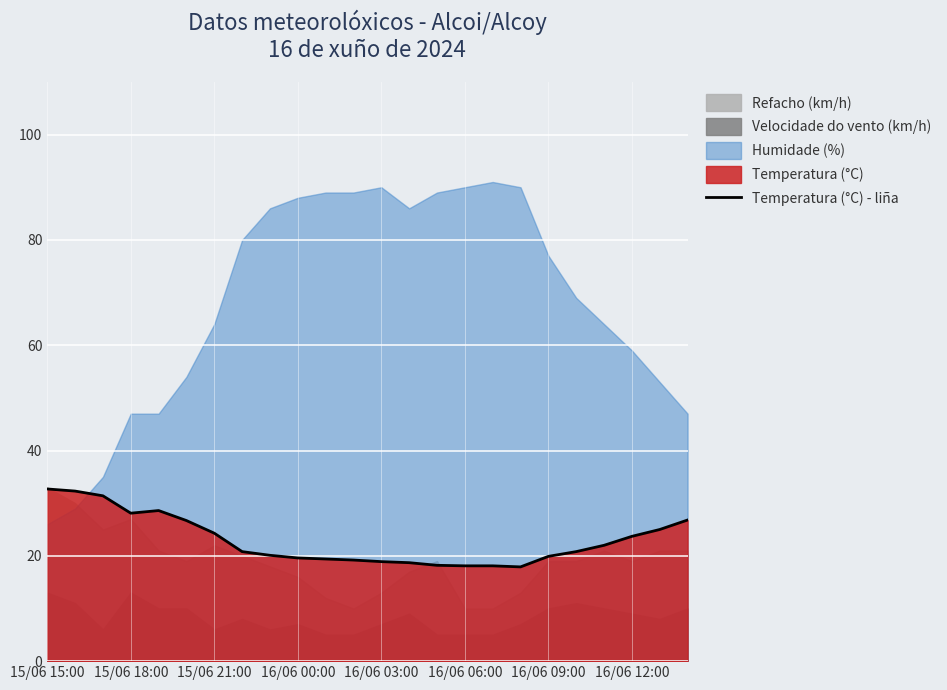

True or false: Temperatura (°C) - liña has a value of 32.6 at 16/06 00:00.

False